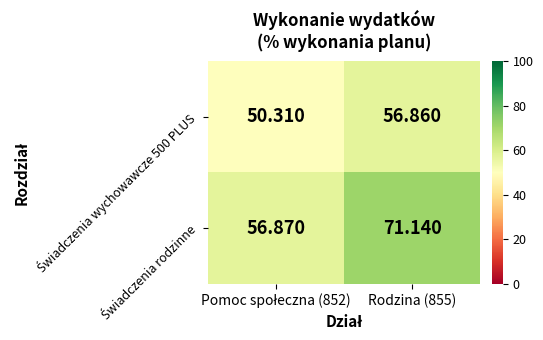

Count the number of data series in this chart.

2